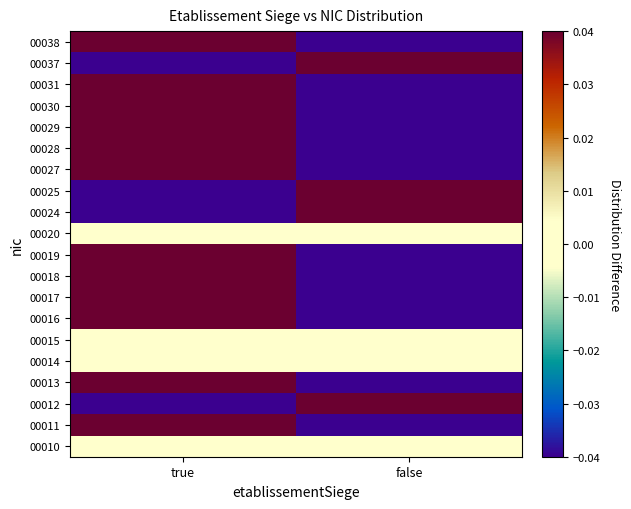

Reading left to right, what are all the values shown in this chart?

00010: true=0.0	false=0.0
00011: true=0.5	false=-0.5
00012: true=-0.5	false=0.5
00013: true=0.3	false=-0.3
00014: true=0.0	false=0.0
00015: true=0.0	false=0.0
00016: true=0.5	false=-0.5
00017: true=0.5	false=-0.5
00018: true=0.1	false=-0.1
00019: true=0.5	false=-0.5
00020: true=0.0	false=0.0
00024: true=-0.5	false=0.5
00025: true=-0.5	false=0.5
00027: true=0.5	false=-0.5
00028: true=0.5	false=-0.5
00029: true=0.5	false=-0.5
00030: true=0.5	false=-0.5
00031: true=0.5	false=-0.5
00037: true=-0.5	false=0.5
00038: true=0.5	false=-0.5